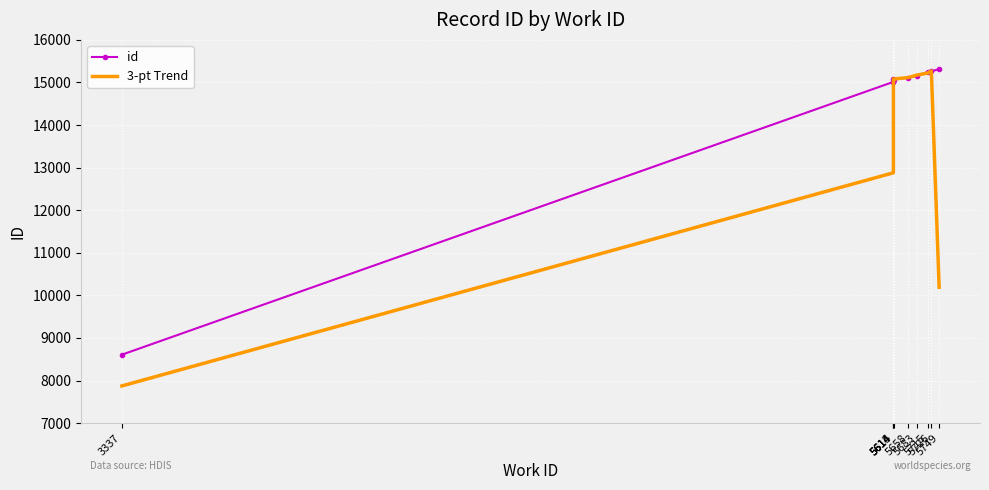

How many lines are shown in the chart?

2